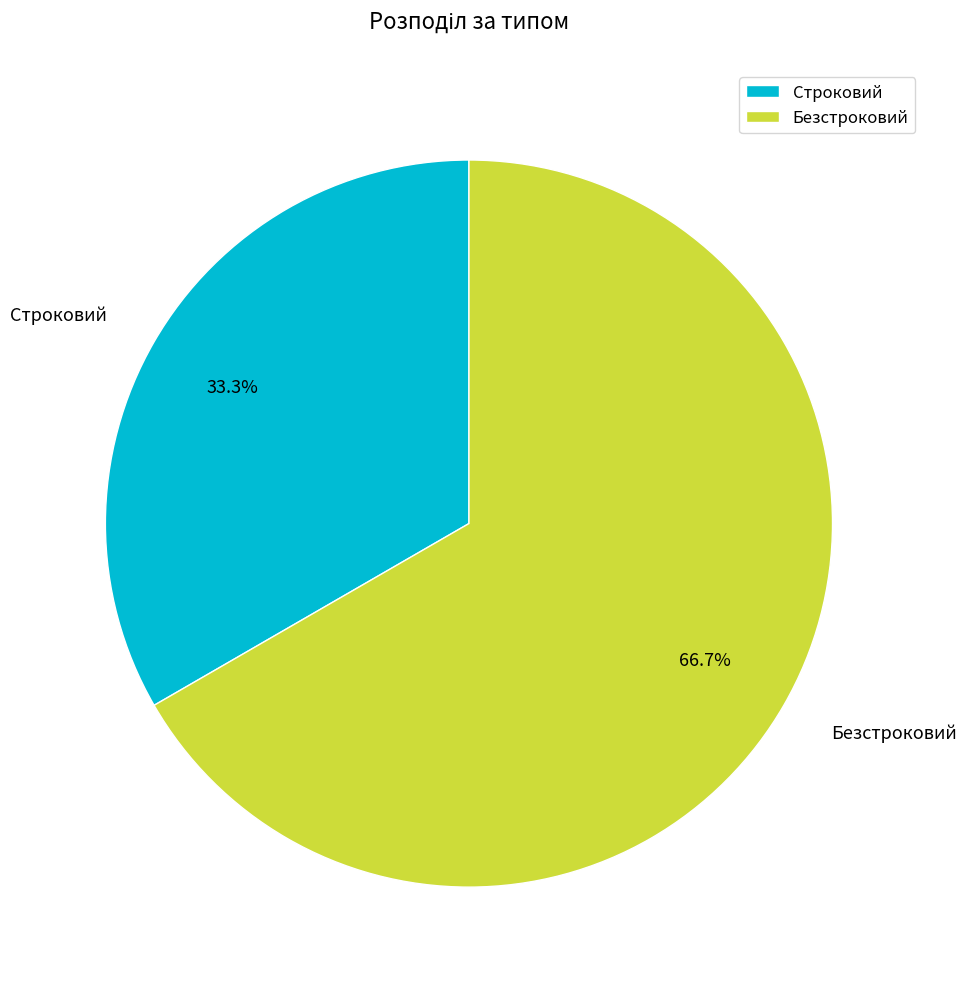

Which has a higher value, Безстроковий or Строковий?

Безстроковий